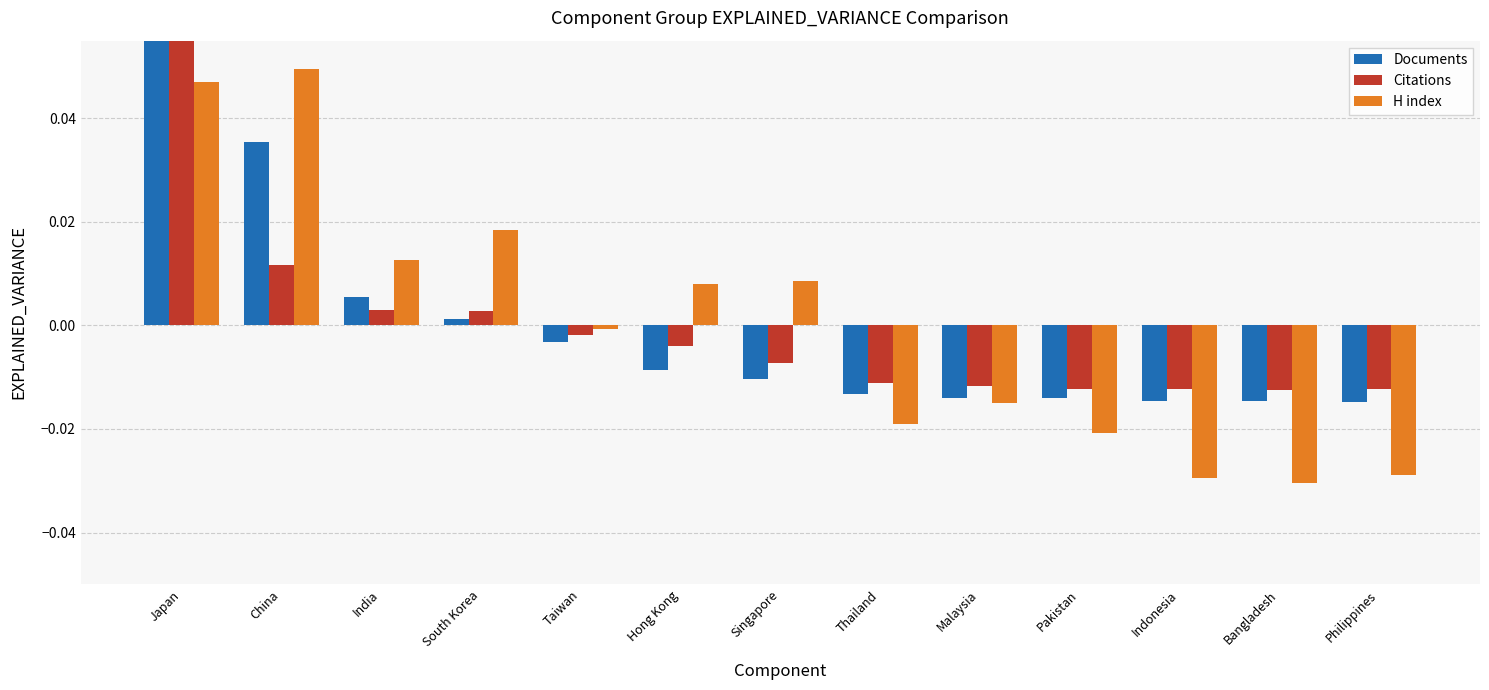

The value of Citations at Hong Kong is -0.0. True or false?

True